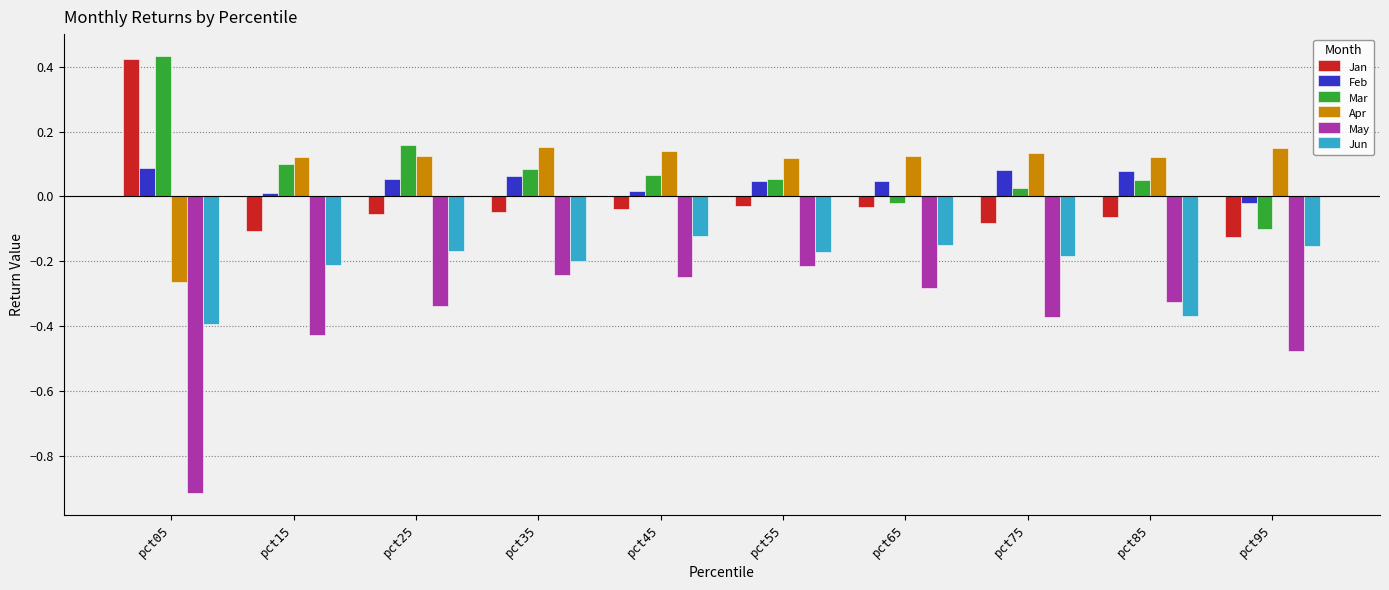

What is the difference between the second highest and minimum values in the May series?

0.7